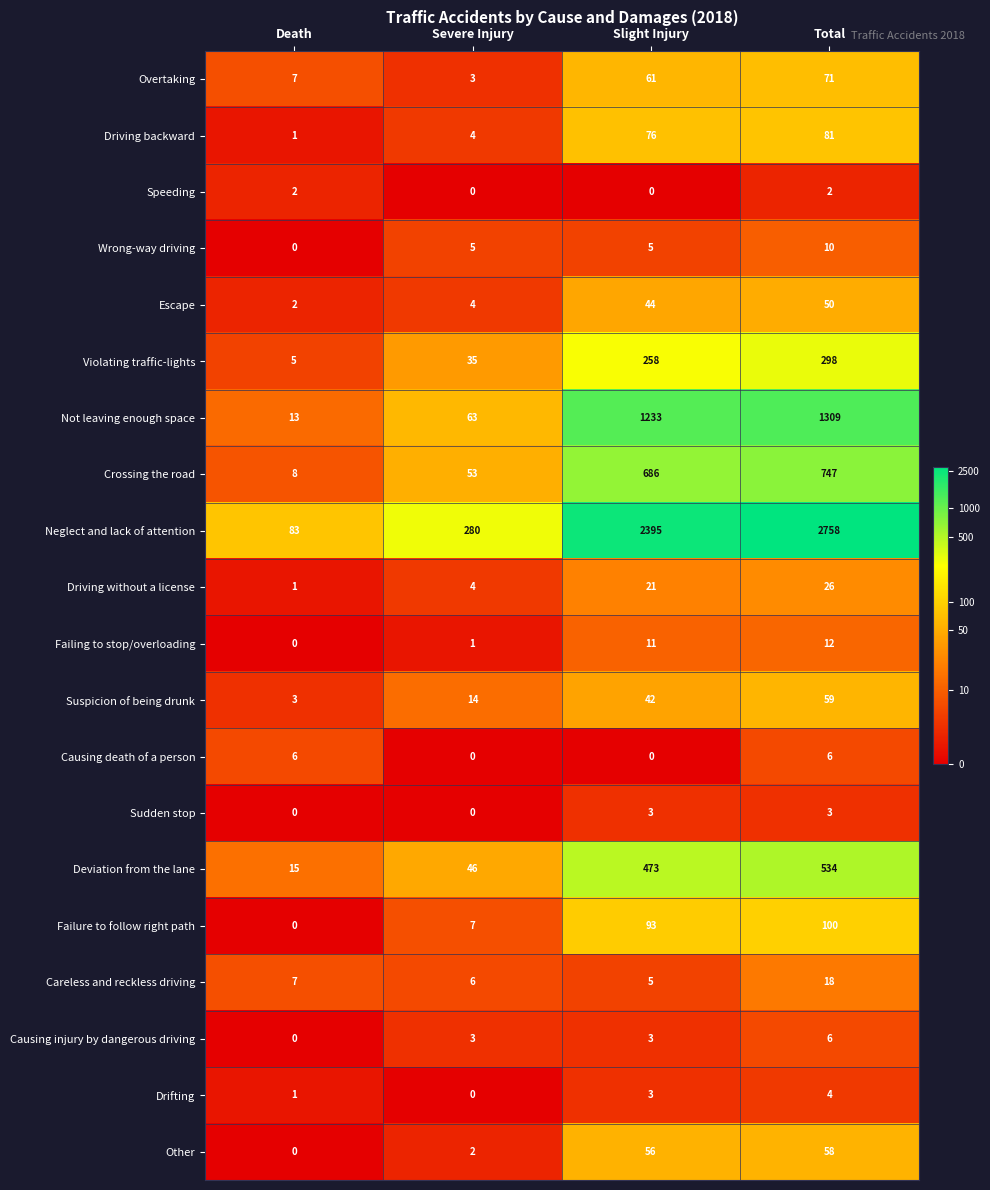

Count the number of data series in this chart.

20